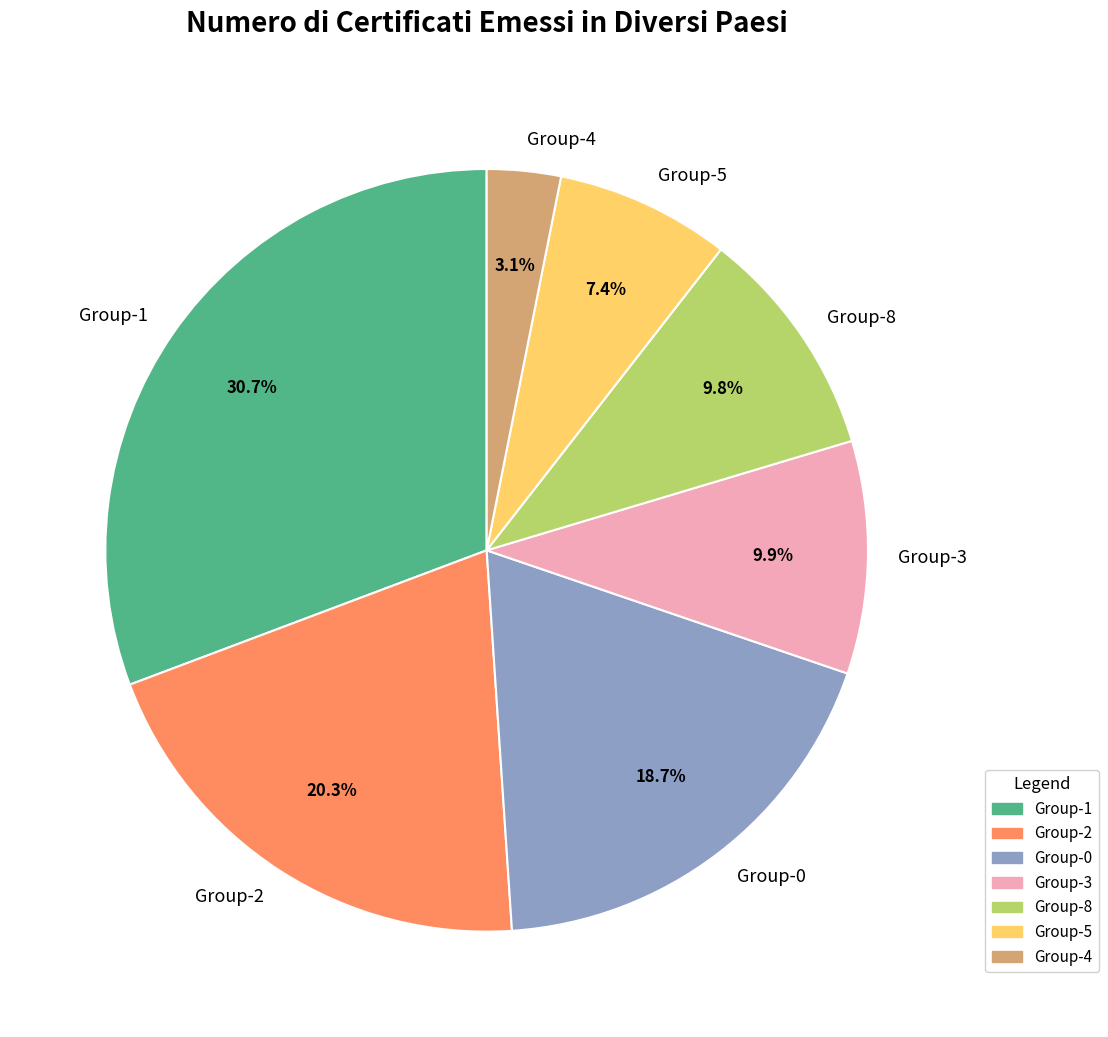

How many segments does this pie chart have?

7